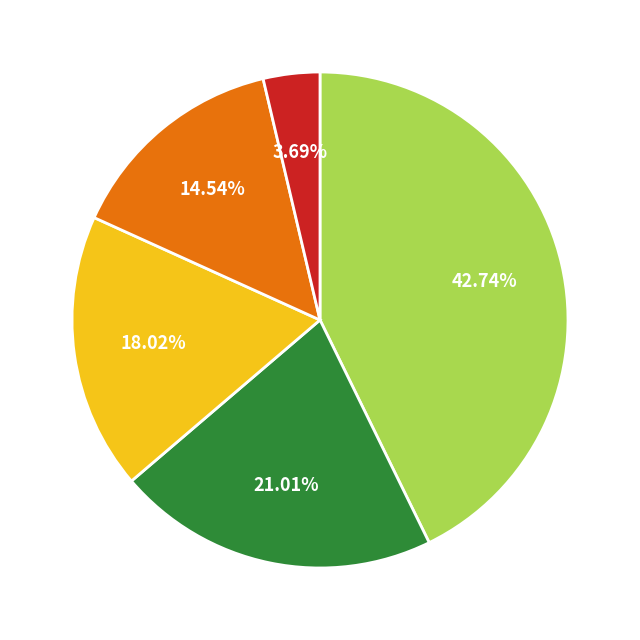

Is there any slice that represents more than half of the pie?

No